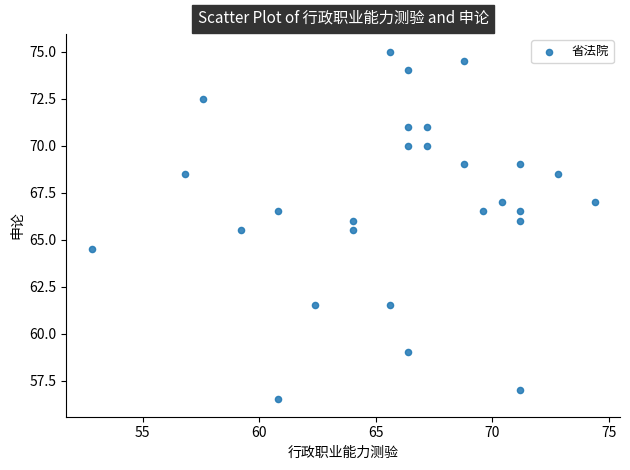

What is the range of Y values (max minus min)?

18.5